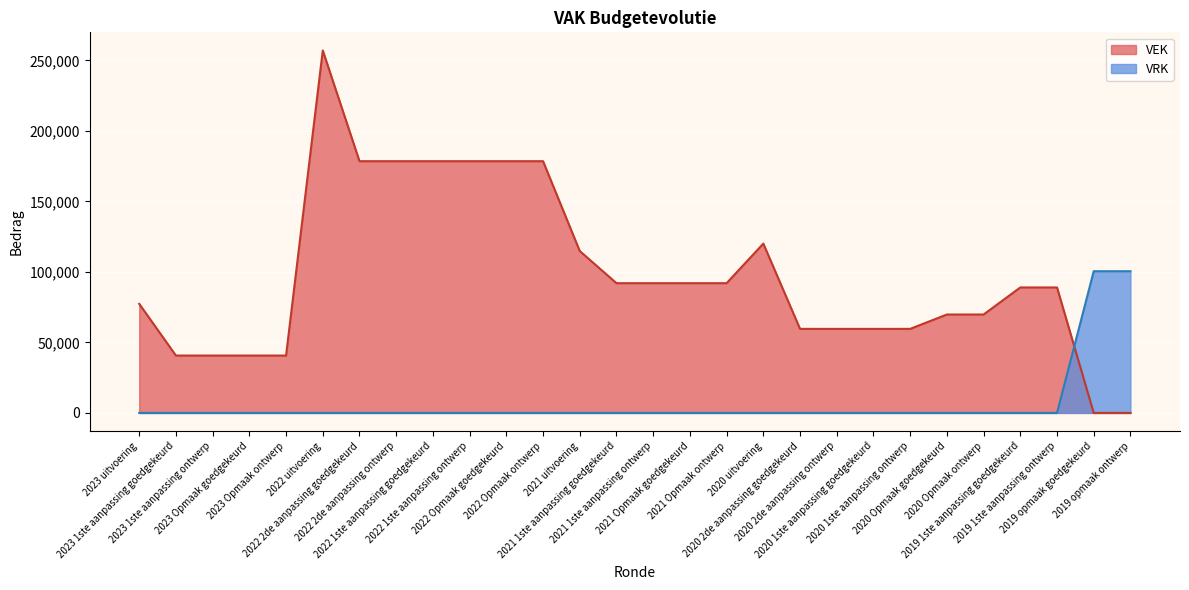

What is the value of the VEK point at the 12th from the left?

178500